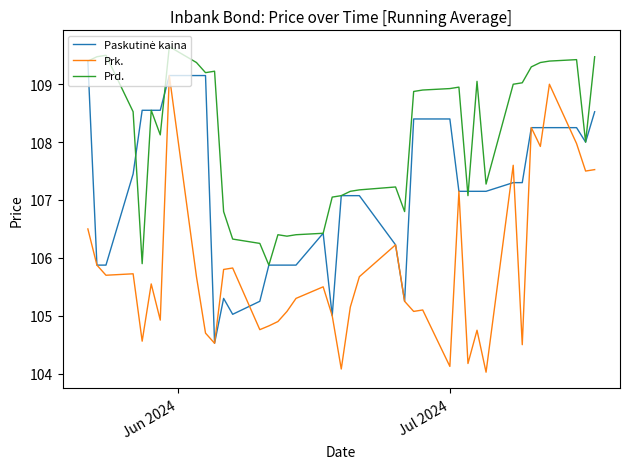

True or false: Prd. and Prk. intersect in this chart.

False